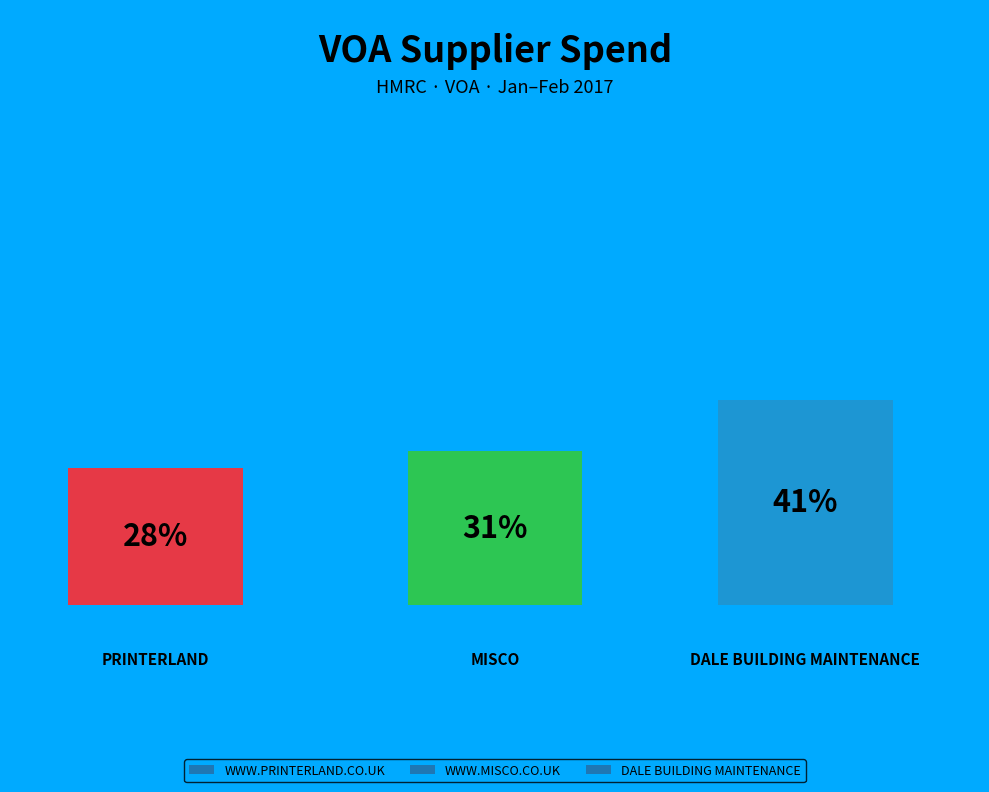

What is the largest slice in the pie chart?

DALE BUILDING MAINTENANCE